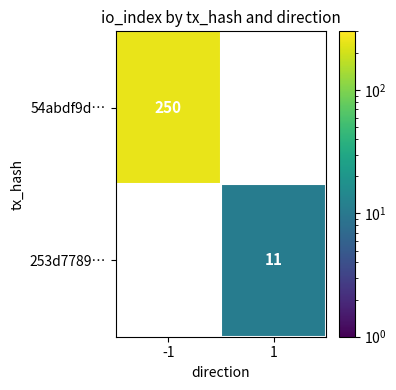

The value of 253d7789… at 1 is 4. True or false?

False